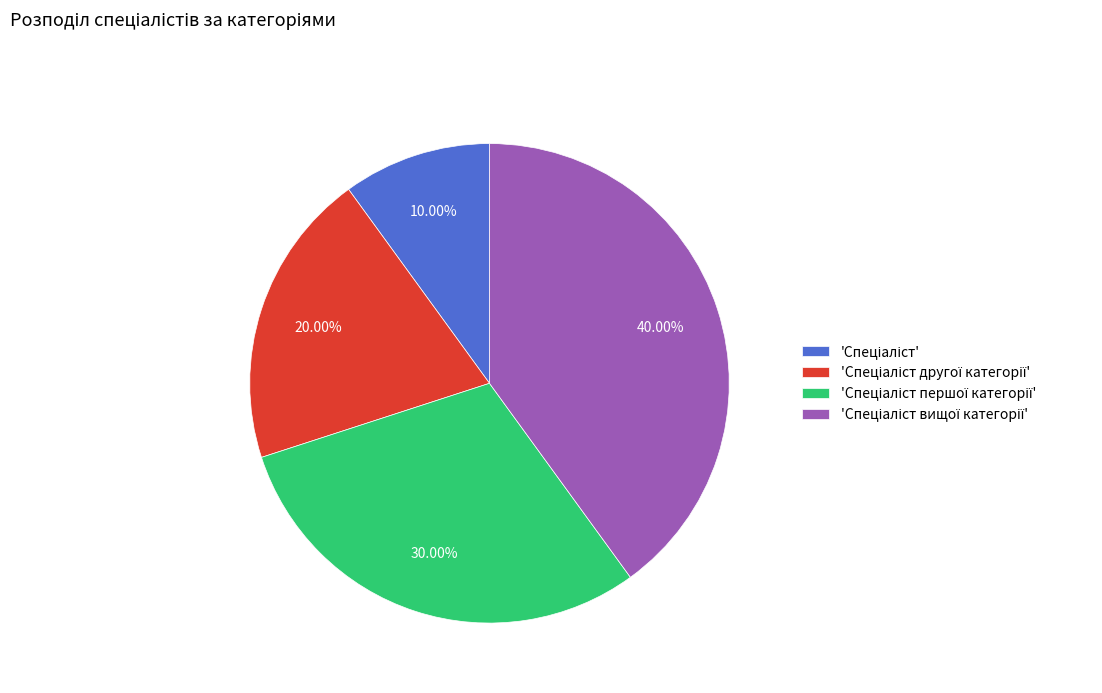

Does any single category account for the majority?

No